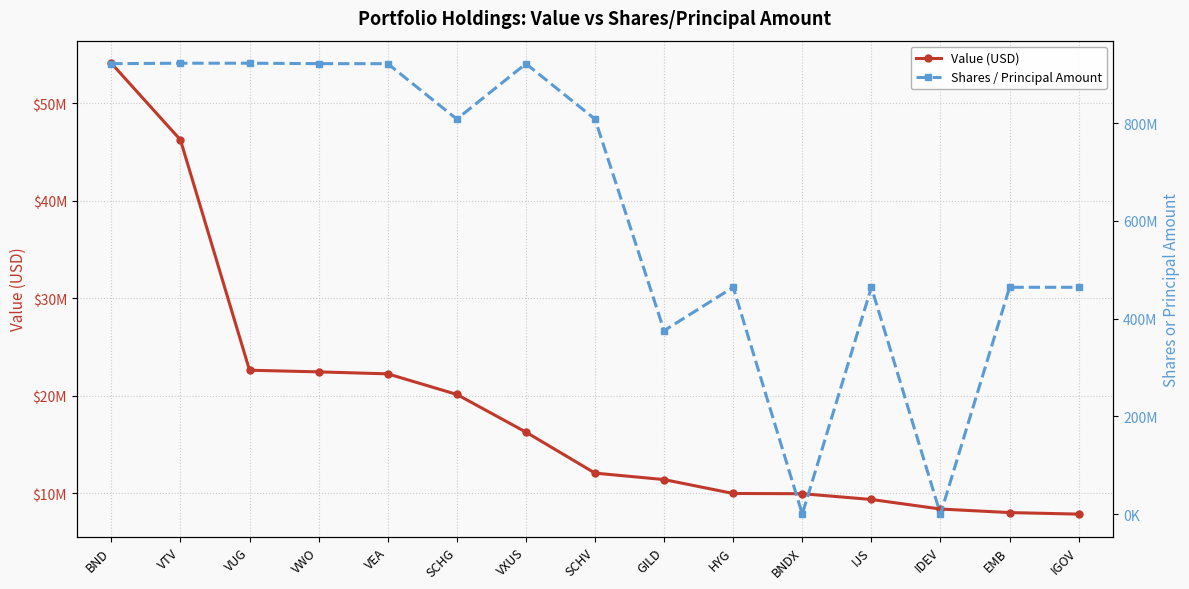

What is the greatest value displayed?

922908744